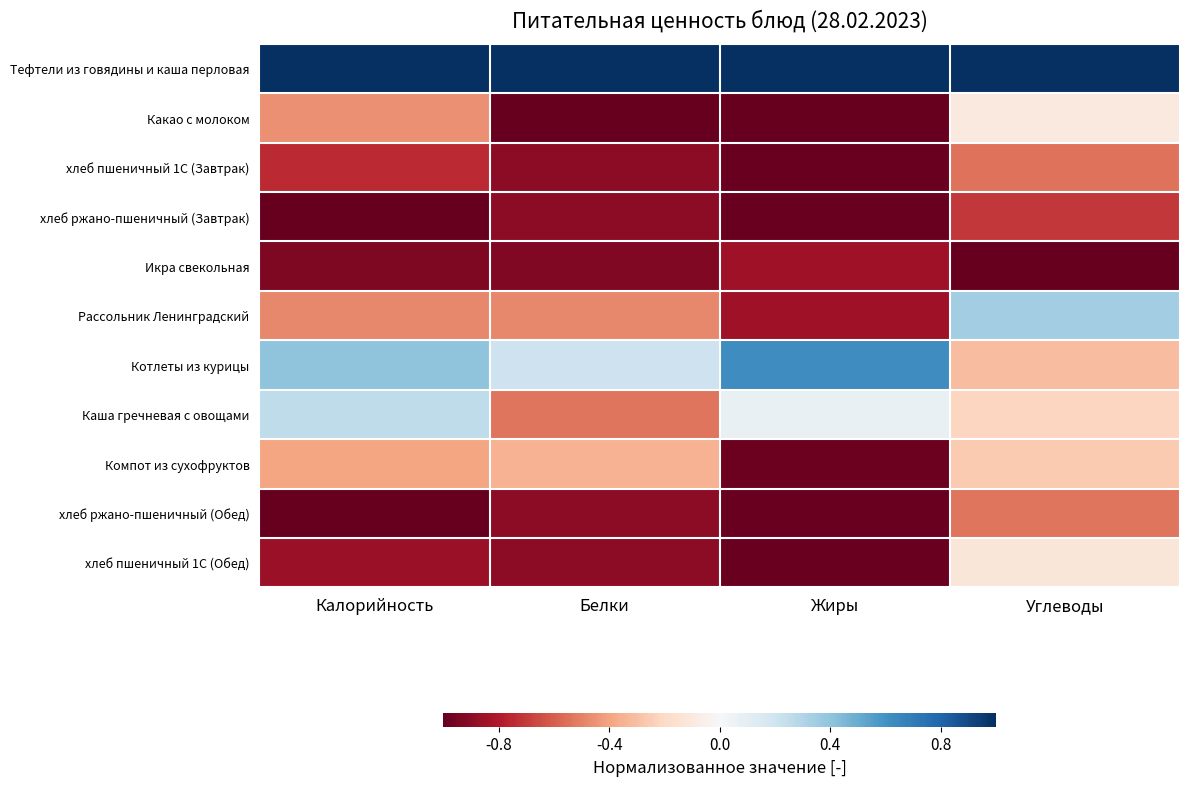

Which series changed the most between Жиры and Углеводы?

Рассольник Ленинградский